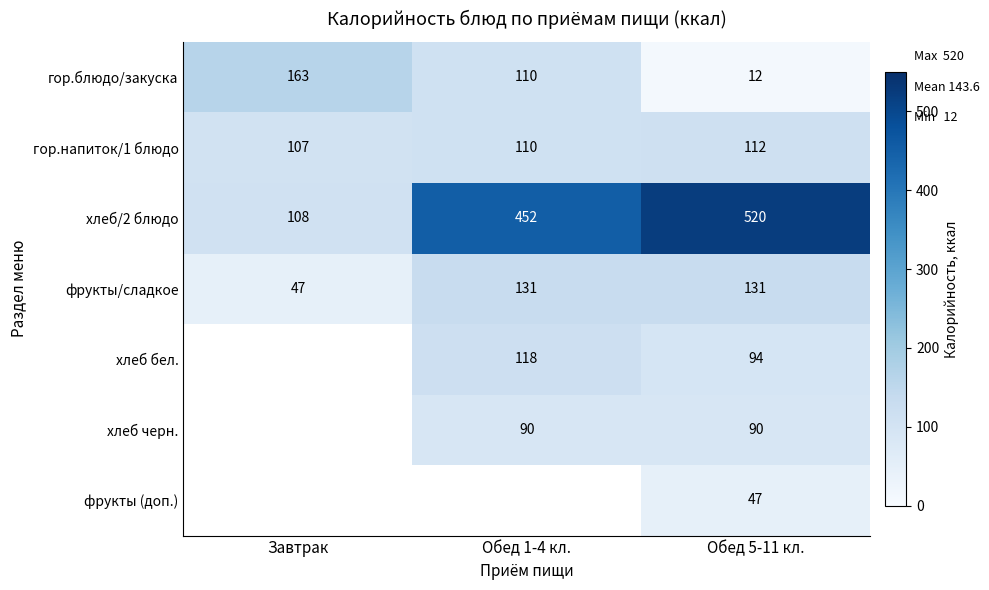

What is the sum of the фрукты/сладкое values at Завтрак and Обед 5-11 кл.?

178